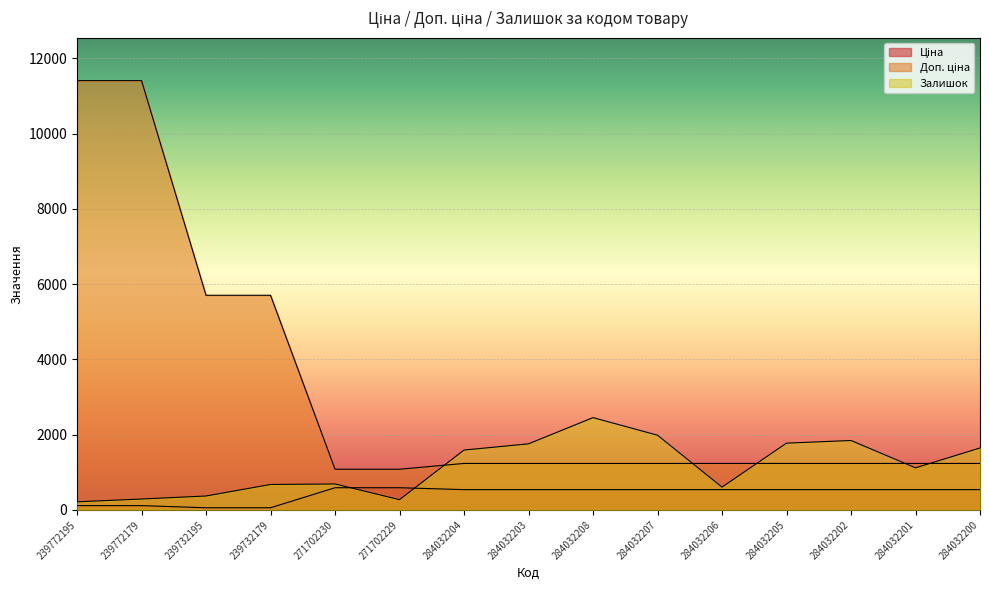

True or false: Залишок has more than 2 interior local peaks.

True